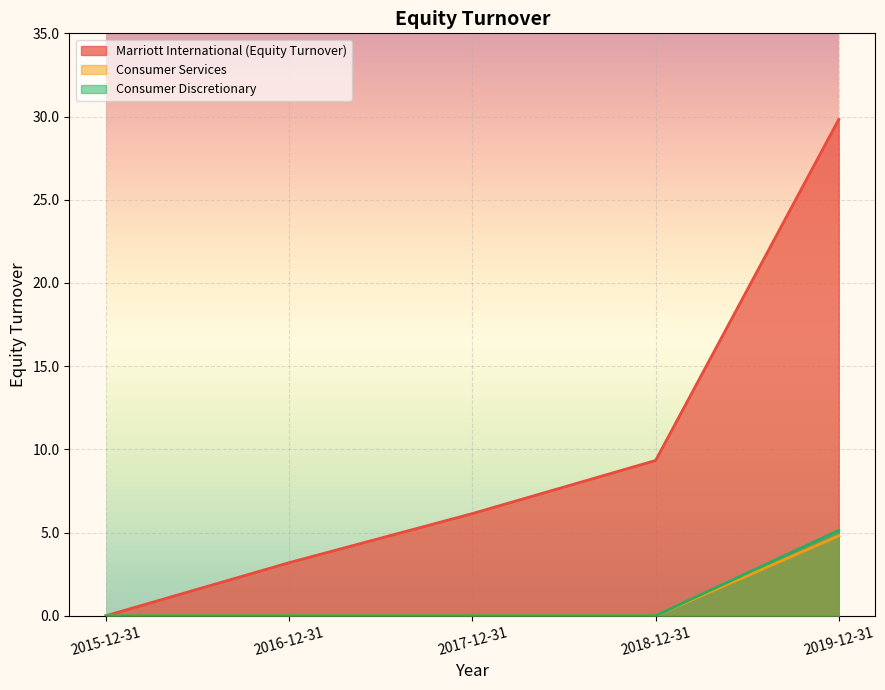

True or false: Consumer Discretionary and Consumer Services cross at least once.

False